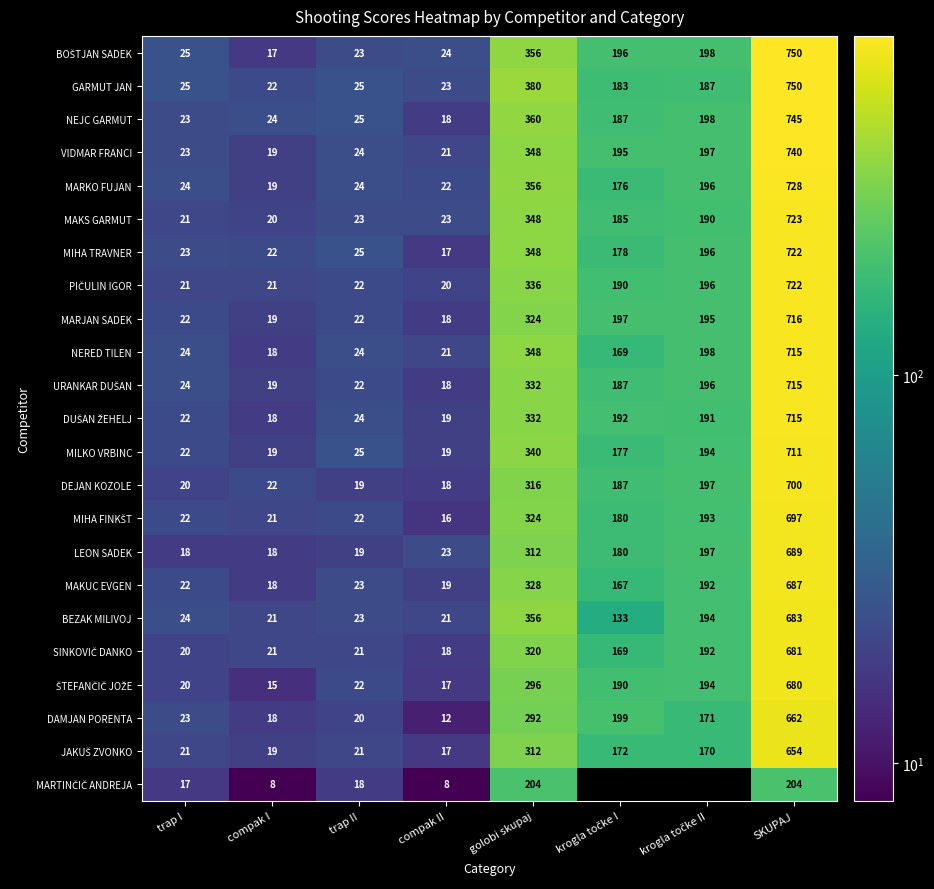

What is the total value across all series at golobi skupaj?

7568